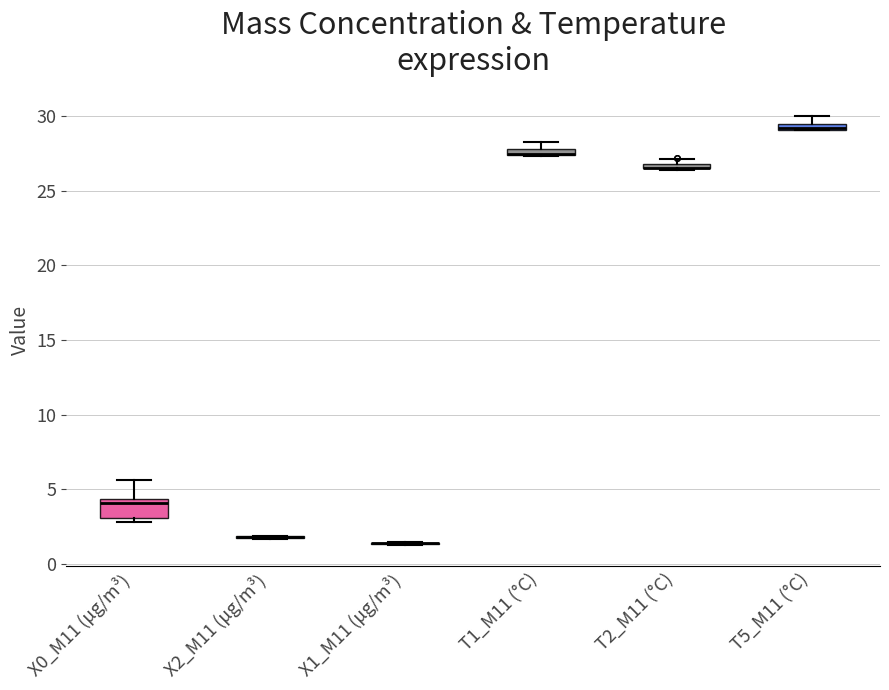

Where is the upper edge of the box for X0_M11 (μg/m³) on the y-axis? The values are not printed on the chart, so give them approximately, as read against the axis.

4.5